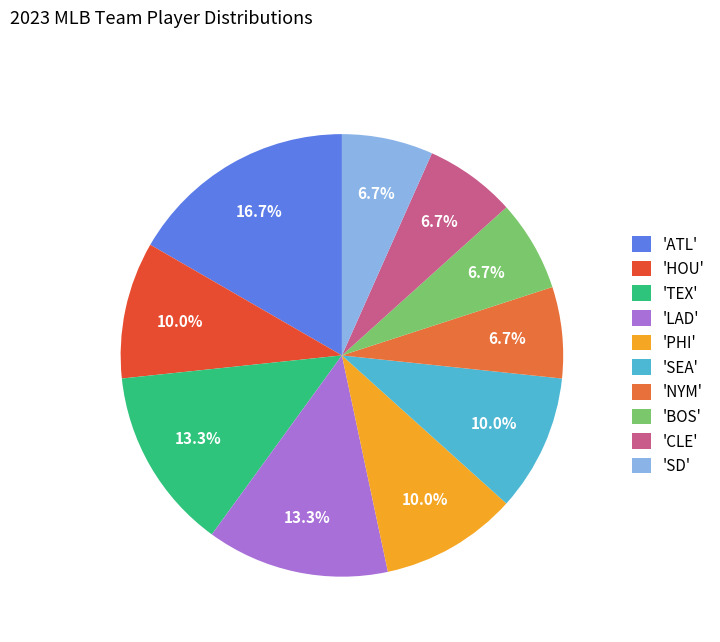

Count the number of slices in the pie.

10